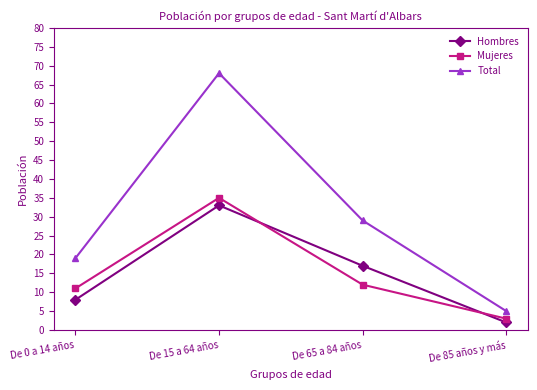

What is the average value of the Mujeres series?

15